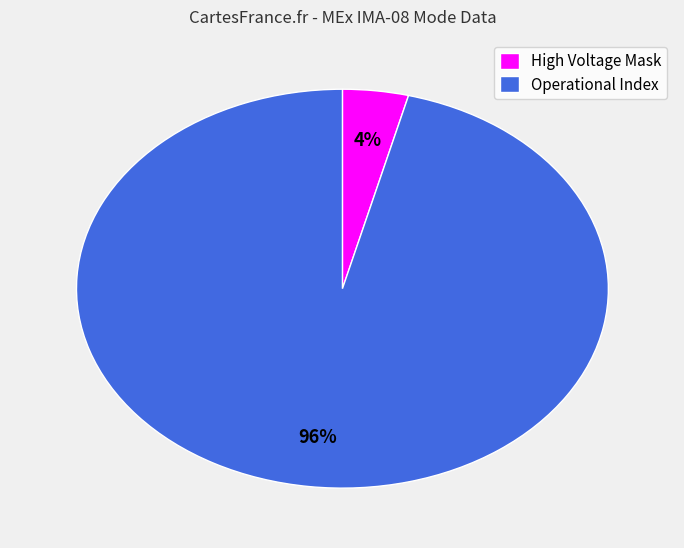

Combined, do High Voltage Mask and Operational Index account for over 50%?

Yes